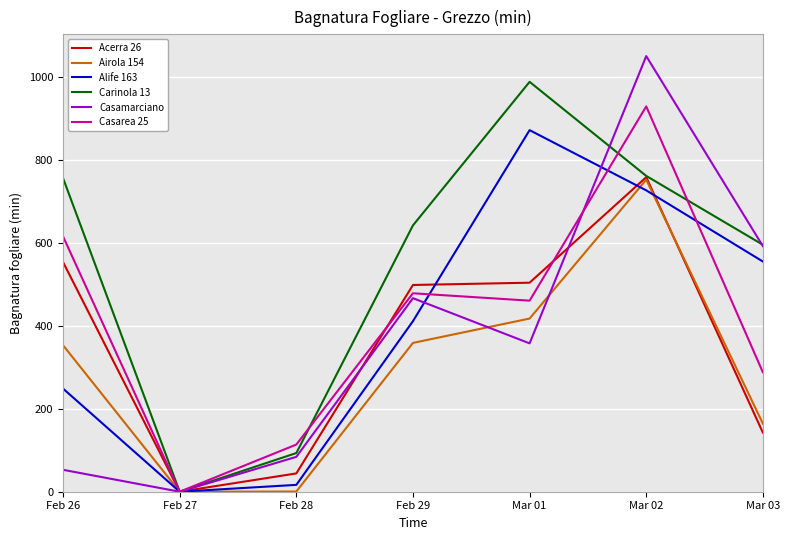

What is the total value across all series at Mar 03?

2336.0